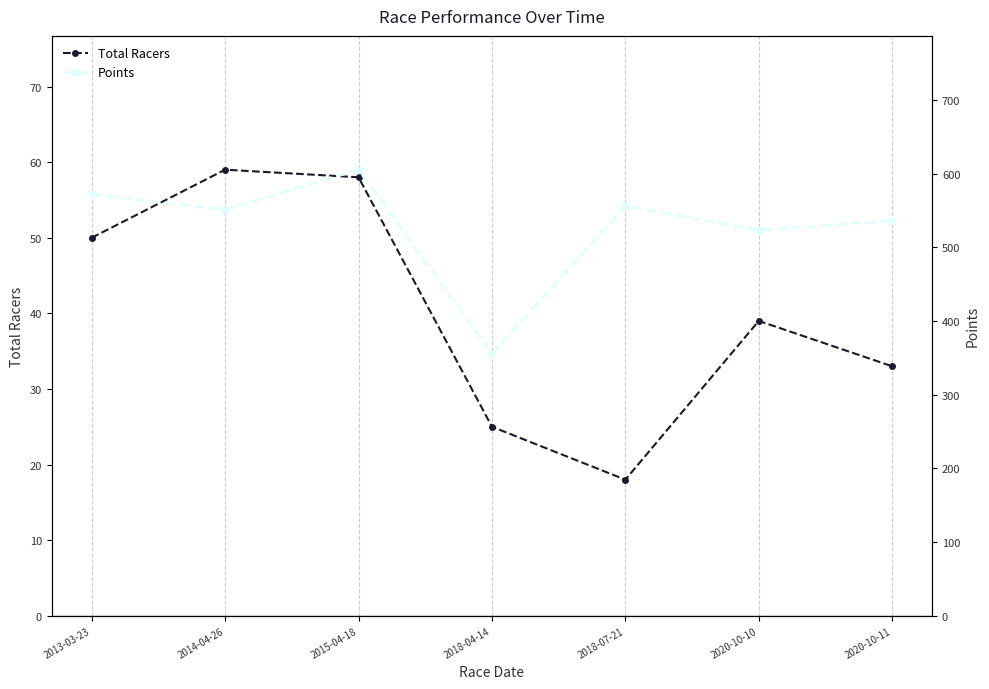

Is it true that Total Racers equals 59.0 at 2014-04-26?

True